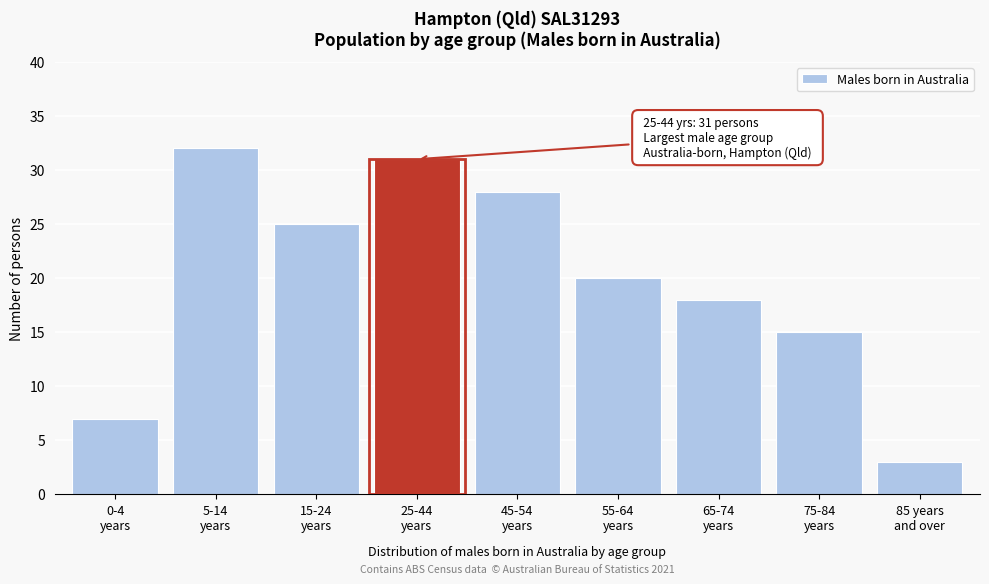

Reading right to left, transcribe all the data shown in this chart.

3	15	18	20	28	31	25	32	7